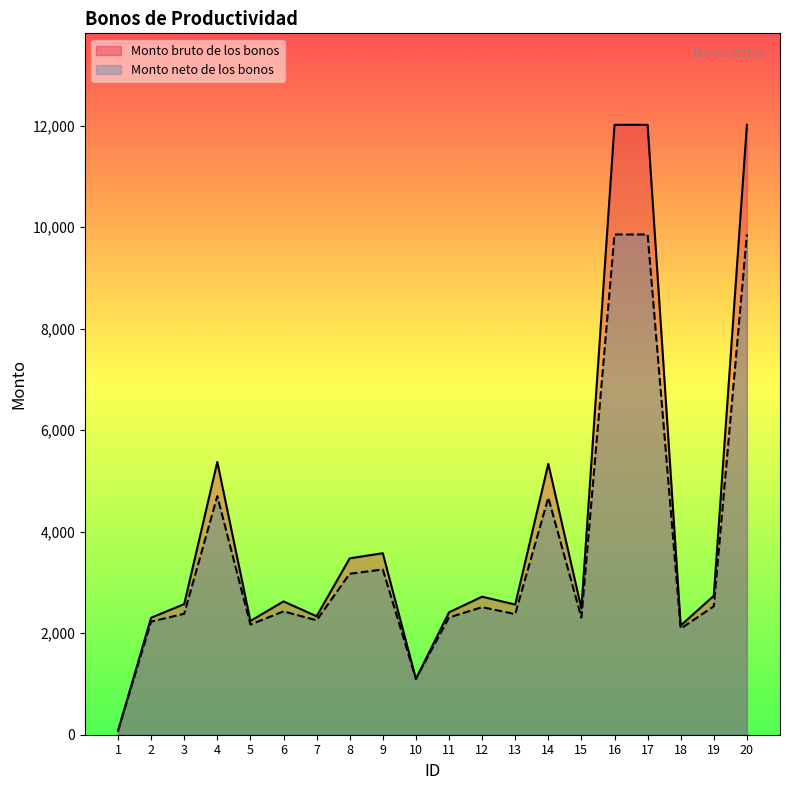

Rank the series by their average value, from highest to lowest.

Monto bruto de los bonos, Monto neto de los bonos